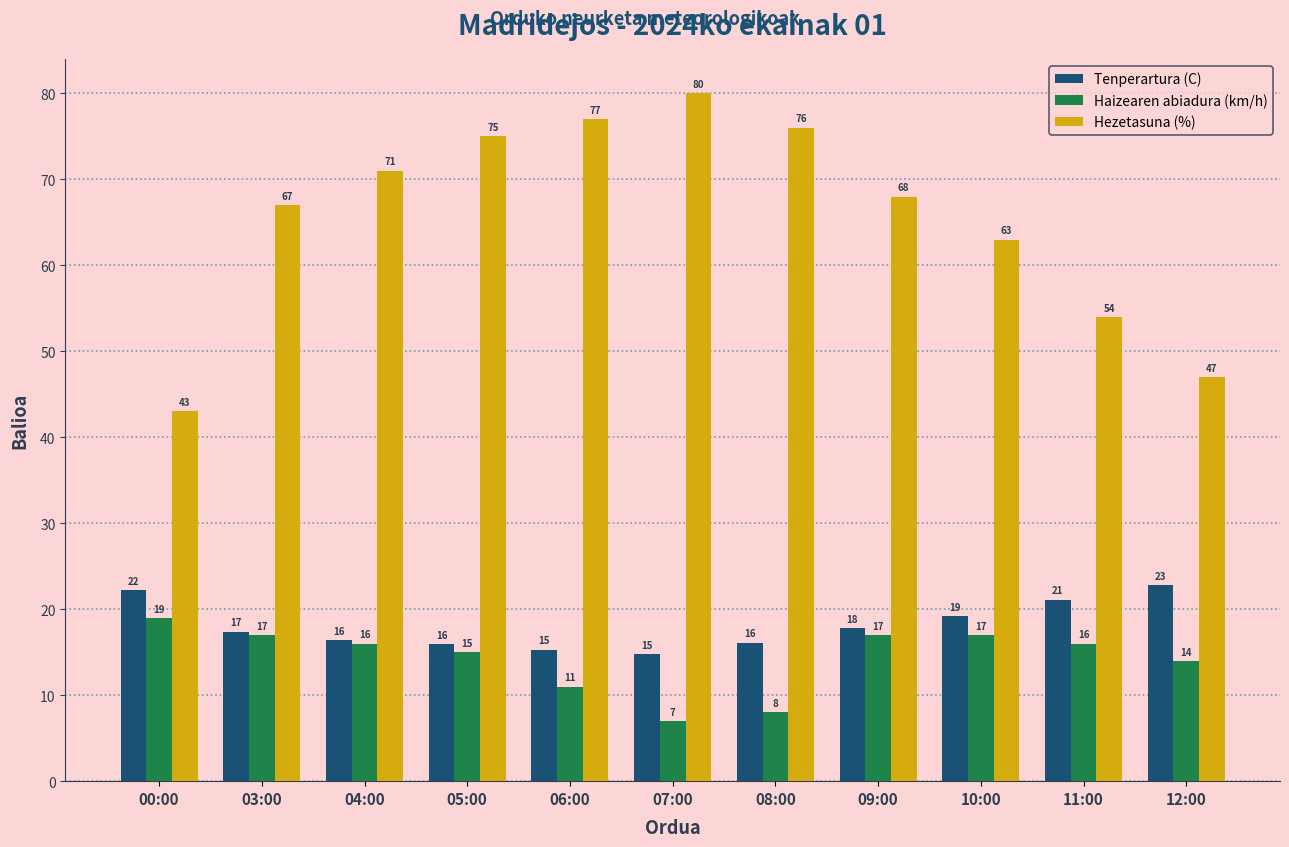

Which series changed the most between 05:00 and 11:00?

Hezetasuna (%)